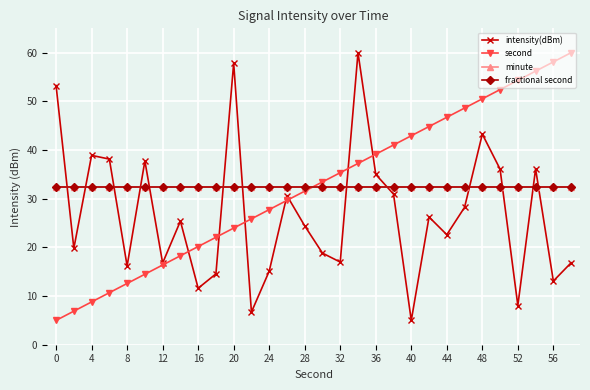

Does the chart have visible grid lines?

Yes